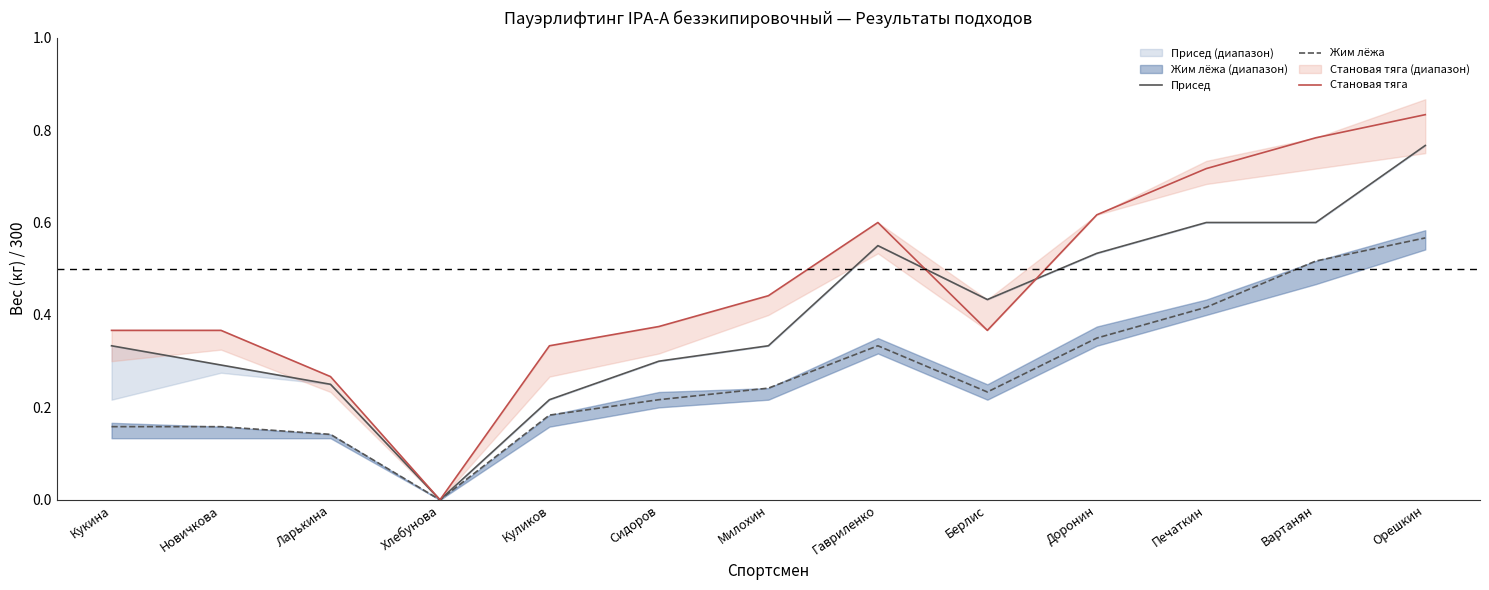

At which category does Жим лёжа reach its first local peak?

Гавриленко